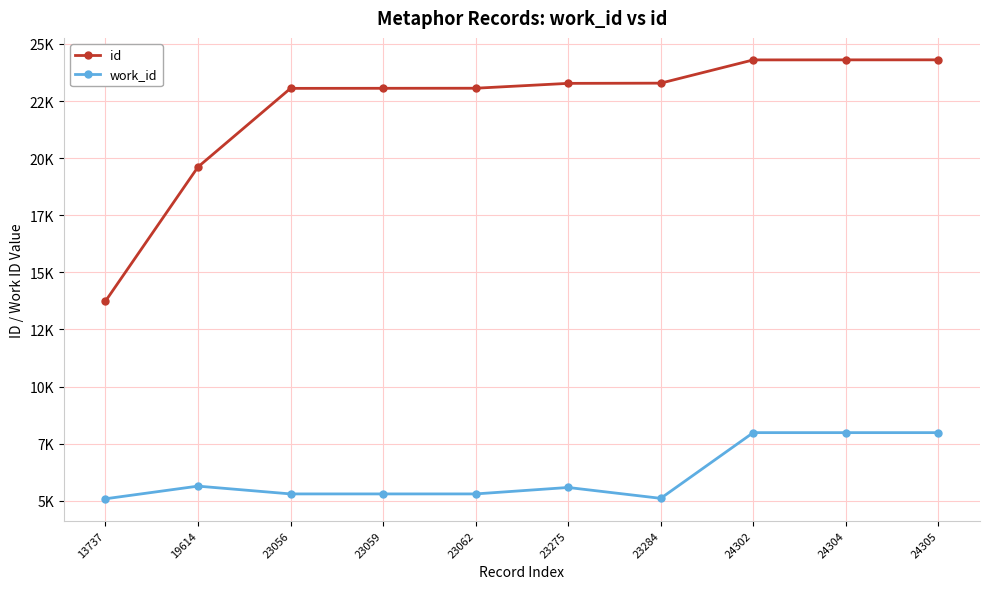

At which label does work_id first exceed 5583?

19614